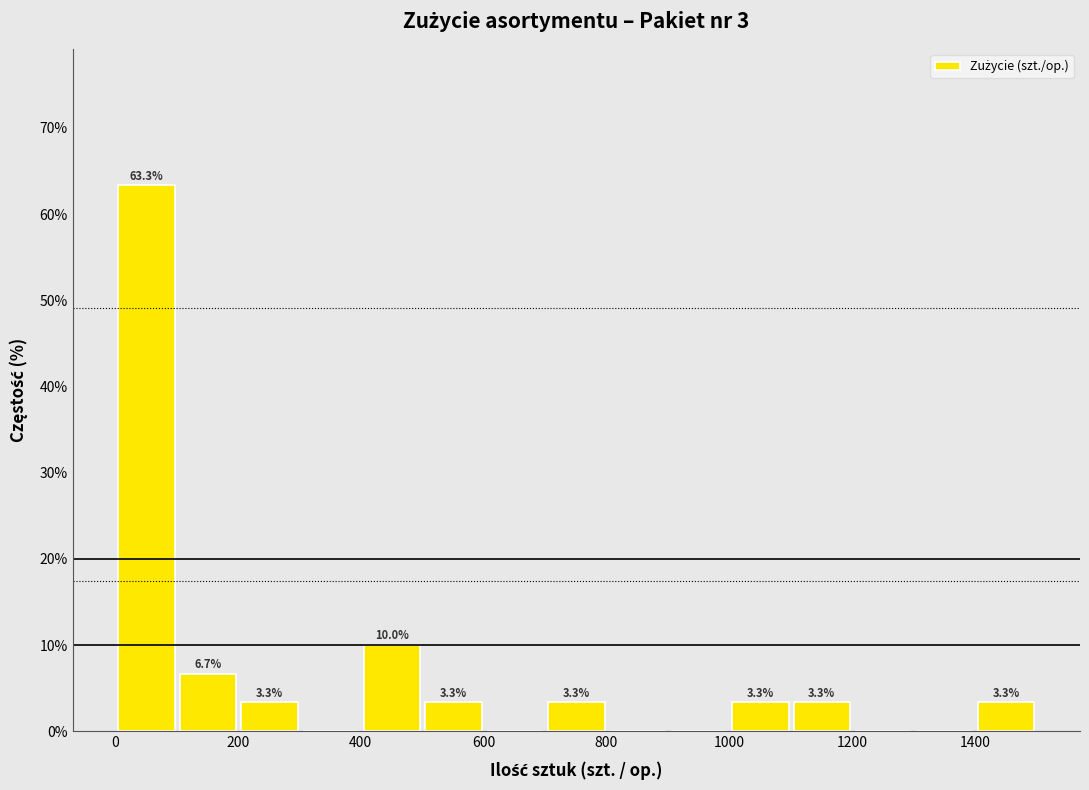

Which range on the x-axis has the tallest bar?

0 to 100